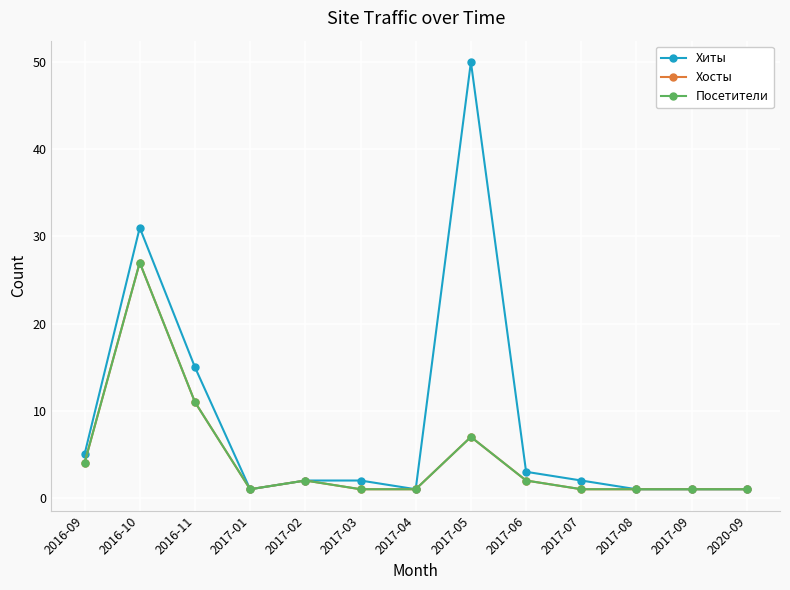

What position from the right is 2016-10?

12